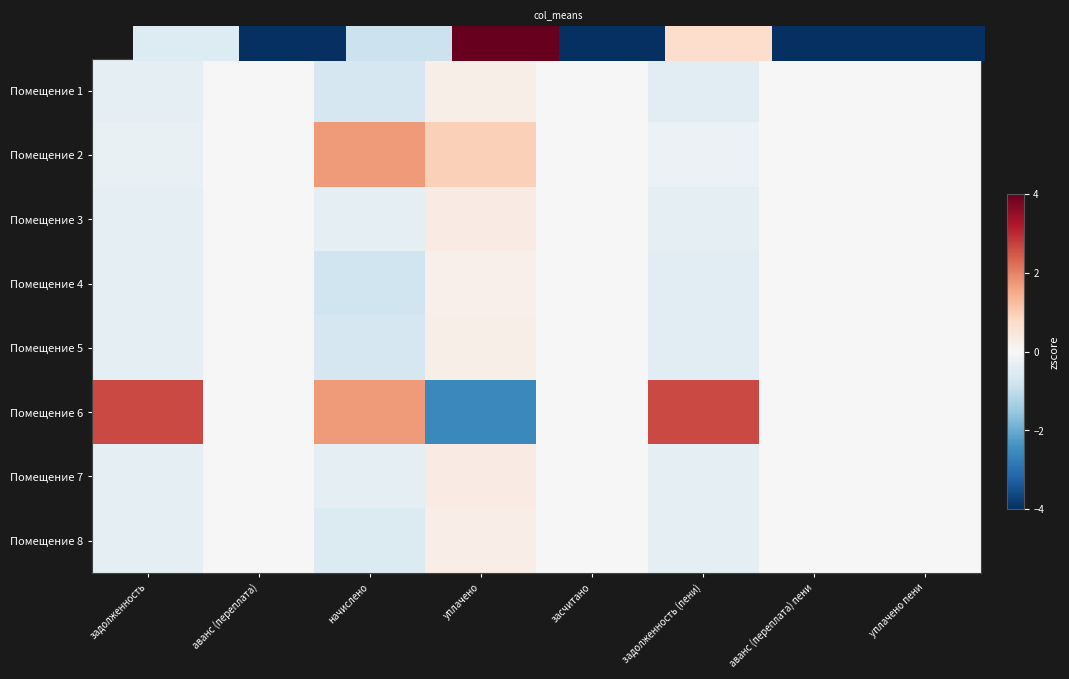

The Помещение 4 series shows -0.1 at задолженность (пени). True or false?

False